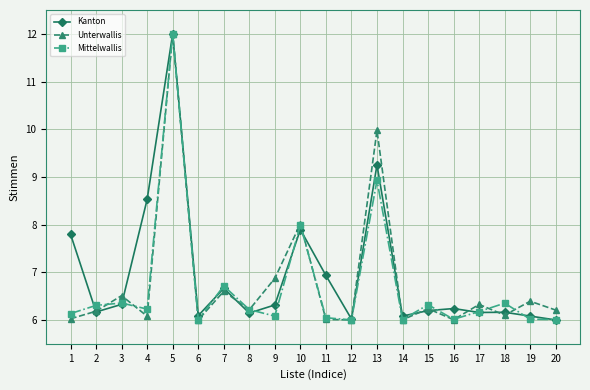

The Mittelwallis series shows 6.1 at 1. True or false?

True